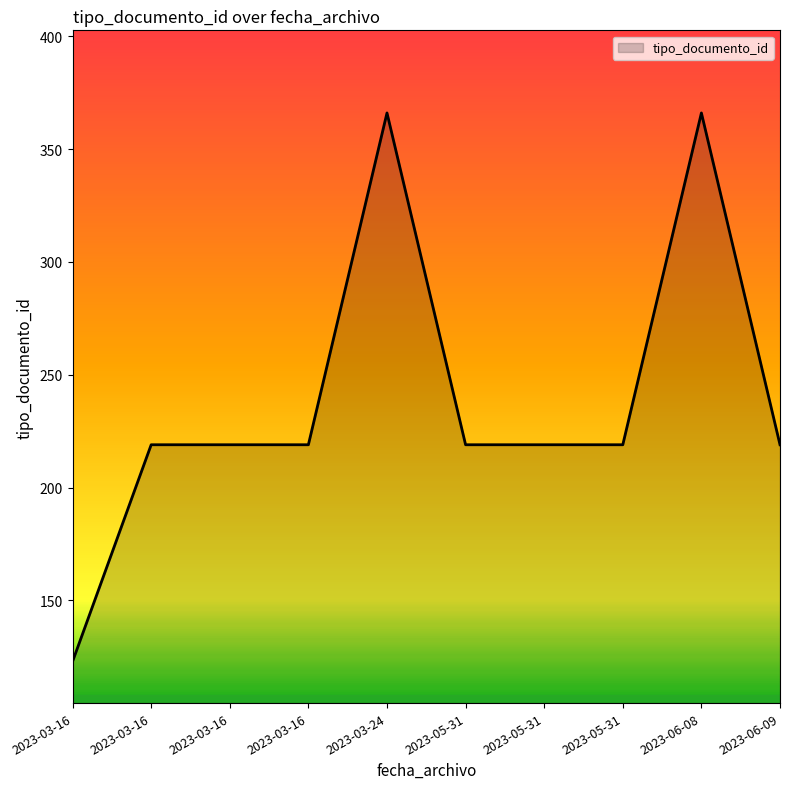

Does the chart have visible grid lines?

No